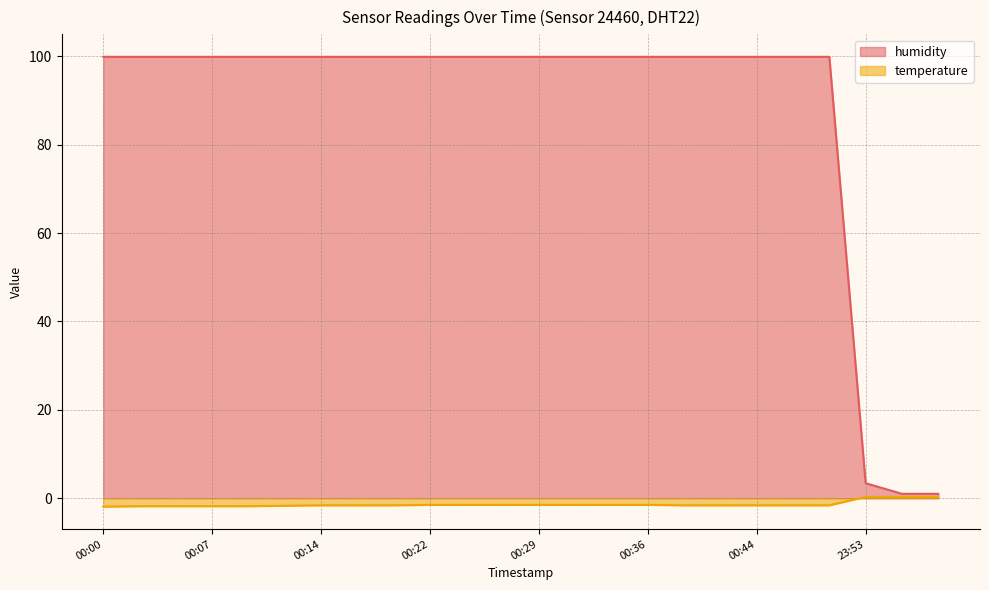

What are all the series names shown in the legend?

humidity, temperature